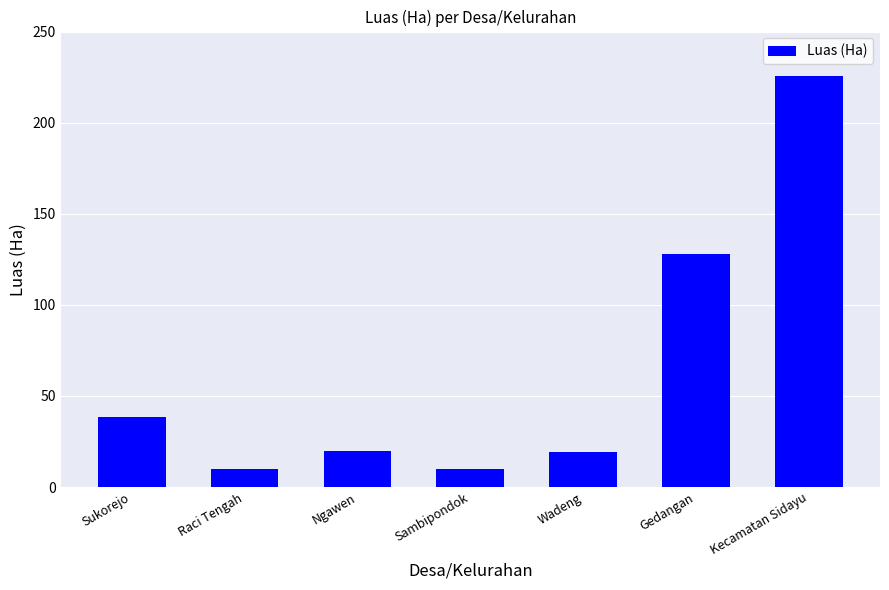

True or false: the data shows 38.7 at Sukorejo.

True